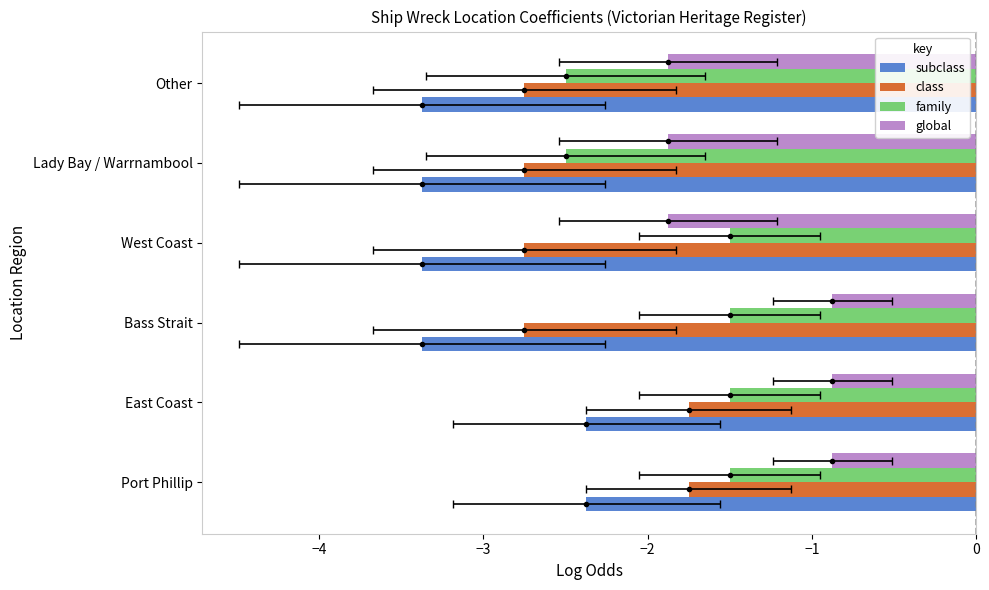

Reading left to right, list all the values displayed in this chart.

subclass: -2.4	-2.4	-3.4	-3.4	-3.4	-3.4
class: -1.8	-1.8	-2.8	-2.8	-2.8	-2.8
family: -1.5	-1.5	-1.5	-1.5	-2.5	-2.5
global: -0.9	-0.9	-0.9	-1.9	-1.9	-1.9